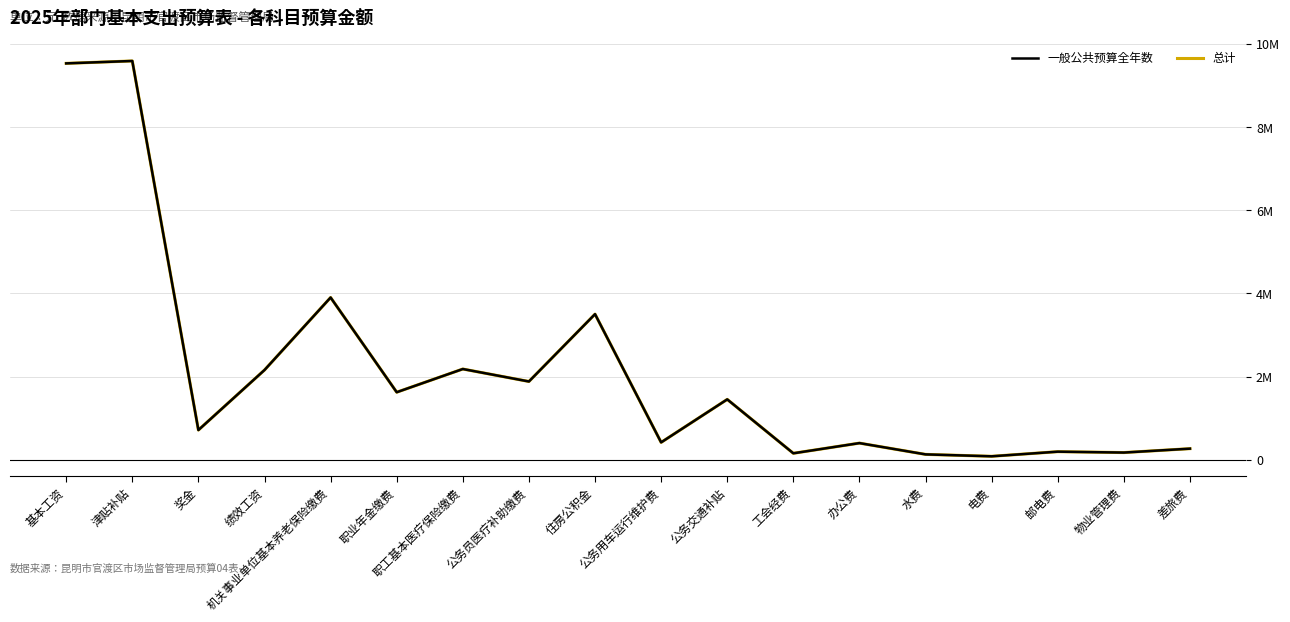

True or false: 总计 and 一般公共预算全年数 cross at least once.

False